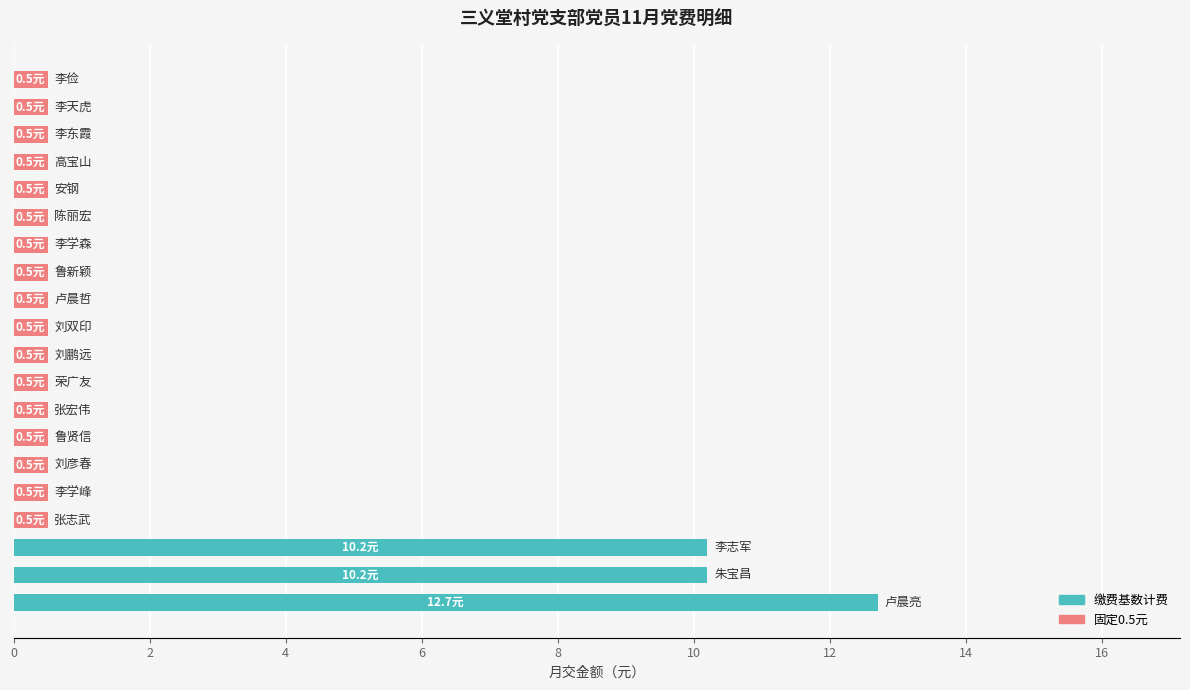

What is the difference between the maximum and minimum values?

12.2